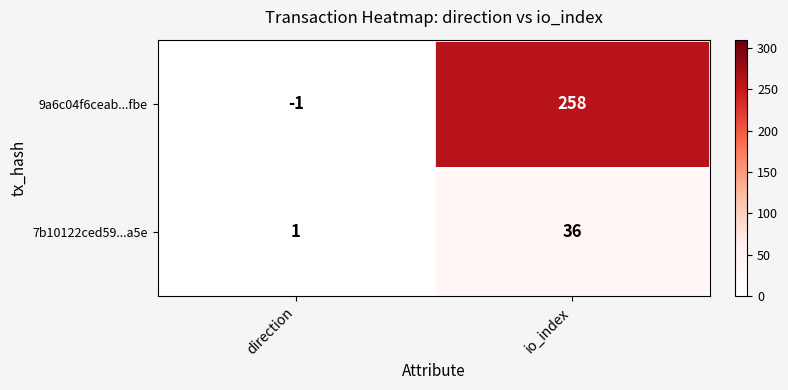

Rank the series by their maximum value, from lowest to highest.

7b10122ced59...a5e, 9a6c04f6ceab...fbe